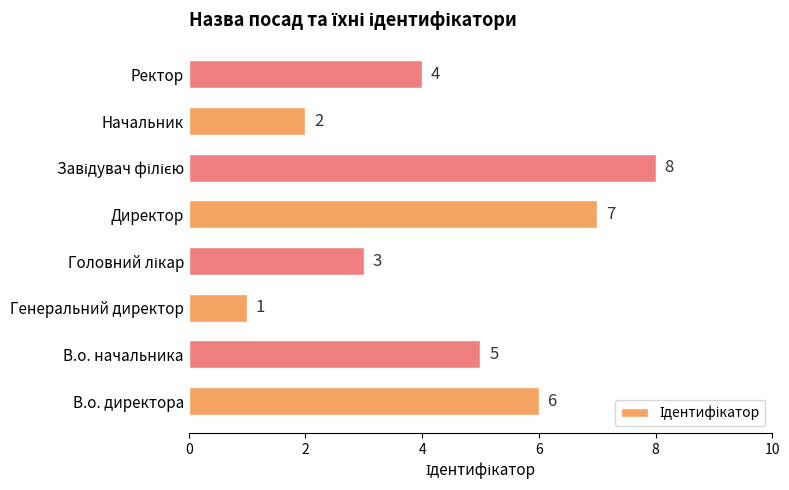

What is the difference between the maximum and minimum values?

7